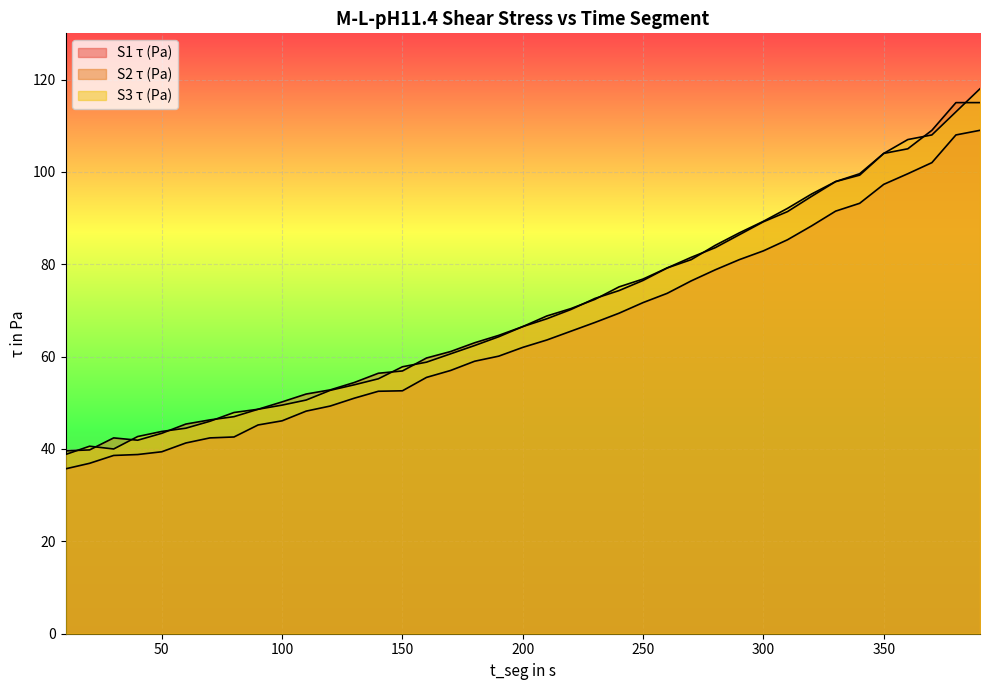

Between 160 and 60, which is larger?

160